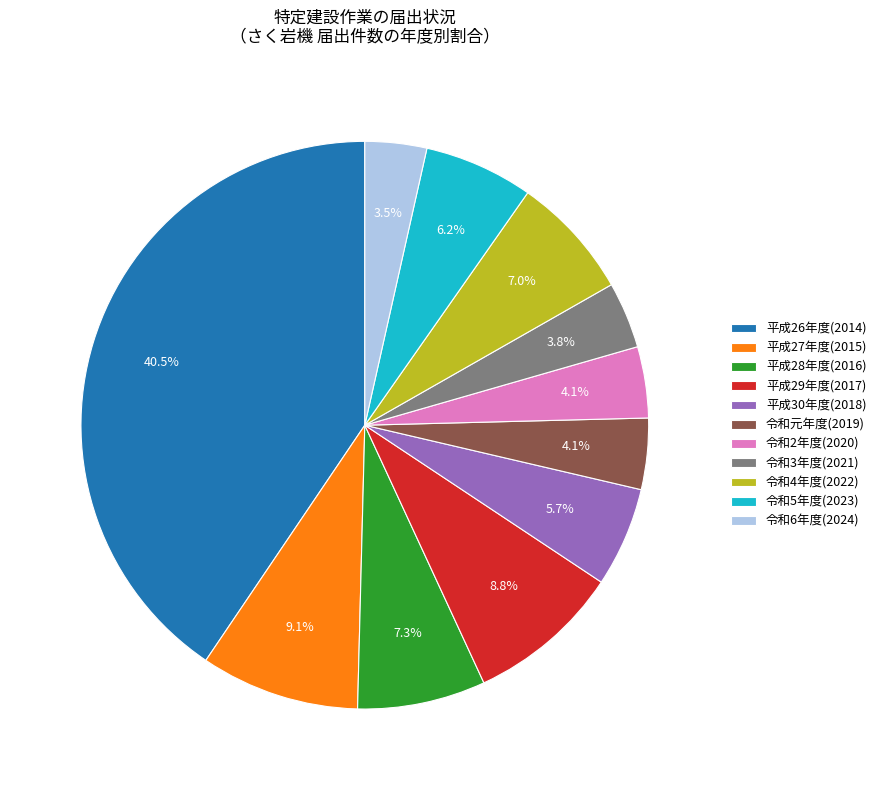

To the nearest percent, what is the combined percentage of 平成30年度(2018) and 令和2年度(2020)?

10%